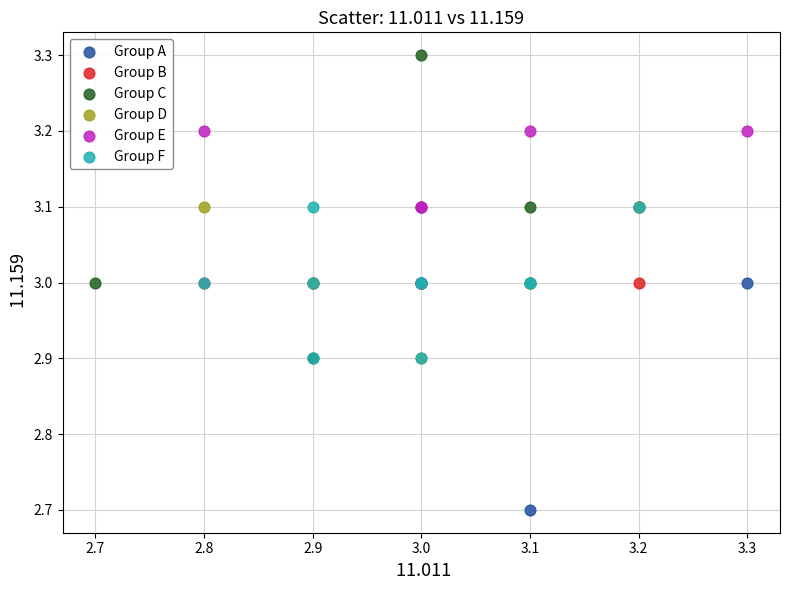

Which series reaches the minimum Y coordinate?

Group A